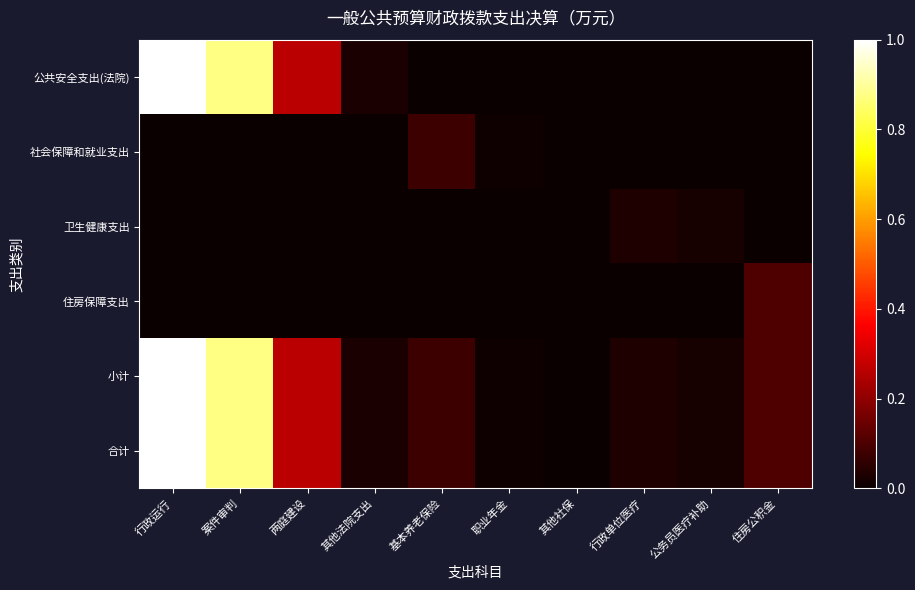

Rank the series by their maximum value, from highest to lowest.

公共安全支出(法院), 小计, 合计, 住房保障支出, 社会保障和就业支出, 卫生健康支出